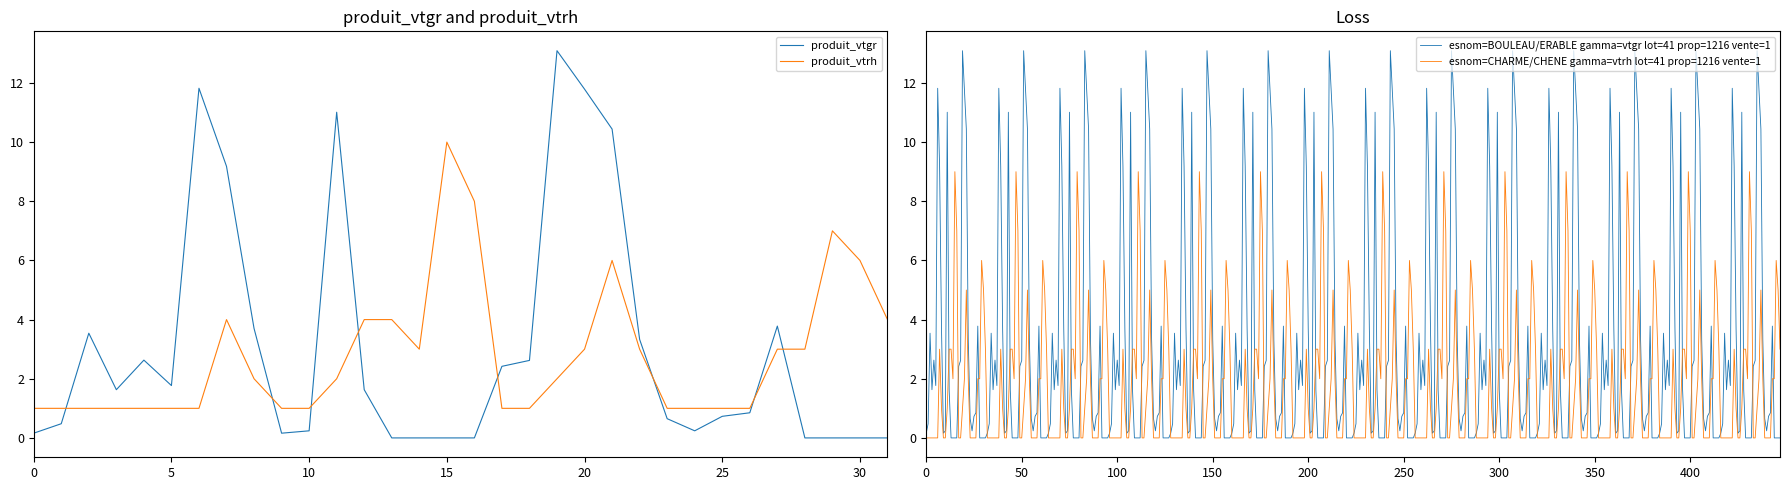

What is the label of the 15th point from the left?

14